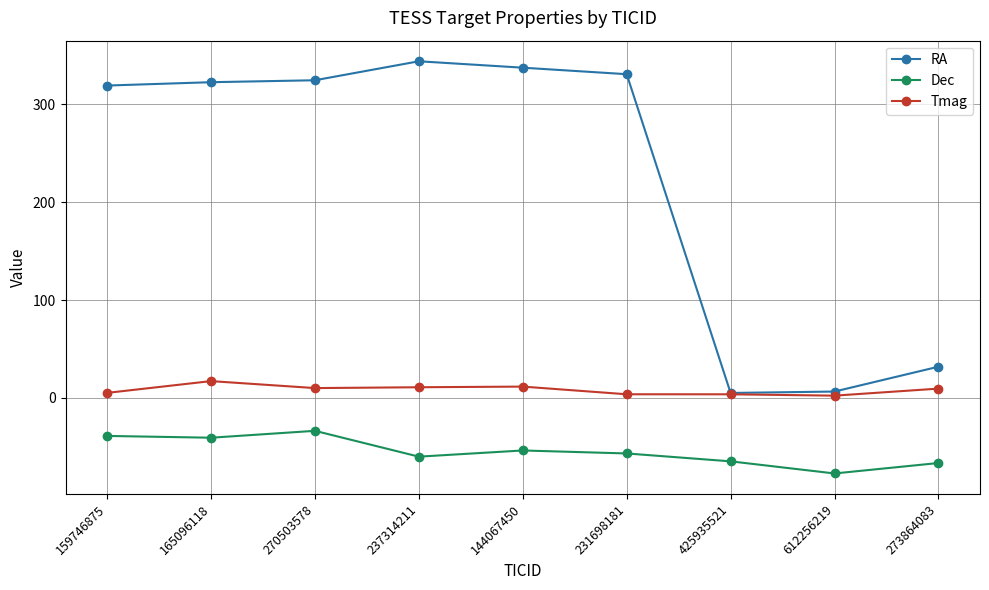

What position from the left is 231698181?

6